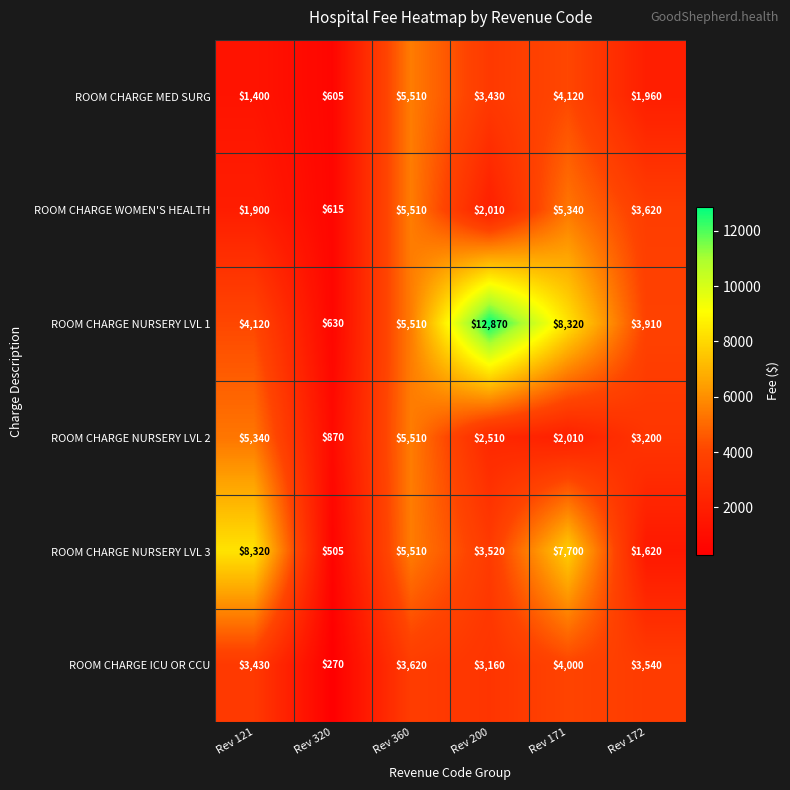

Is the value of ROOM CHARGE MED SURG at Rev 171 greater than the value of ROOM CHARGE ICU OR CCU at Rev 360?

Yes